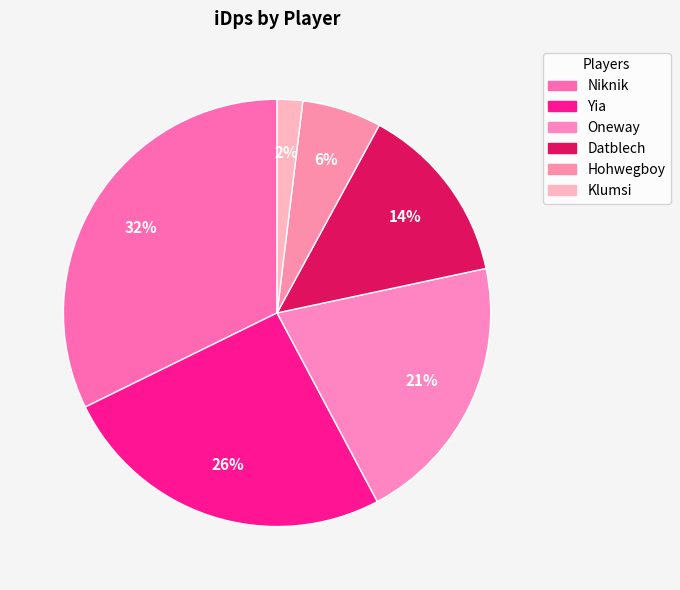

How many segments does this pie chart have?

6